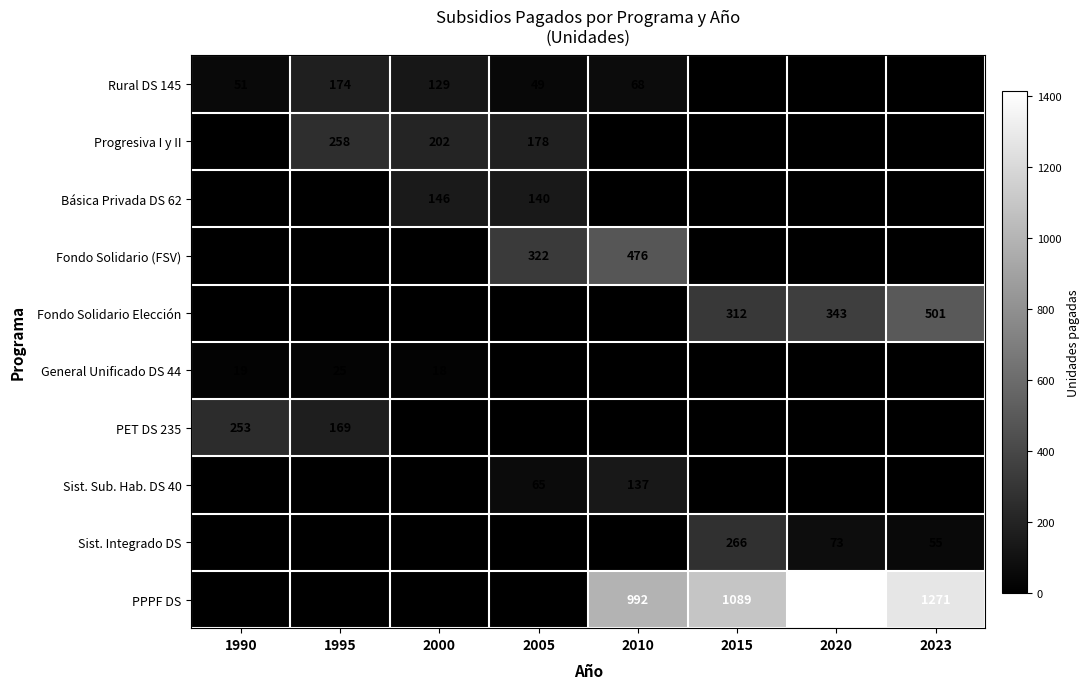

Which series has the largest total across all categories?

PPPF DS